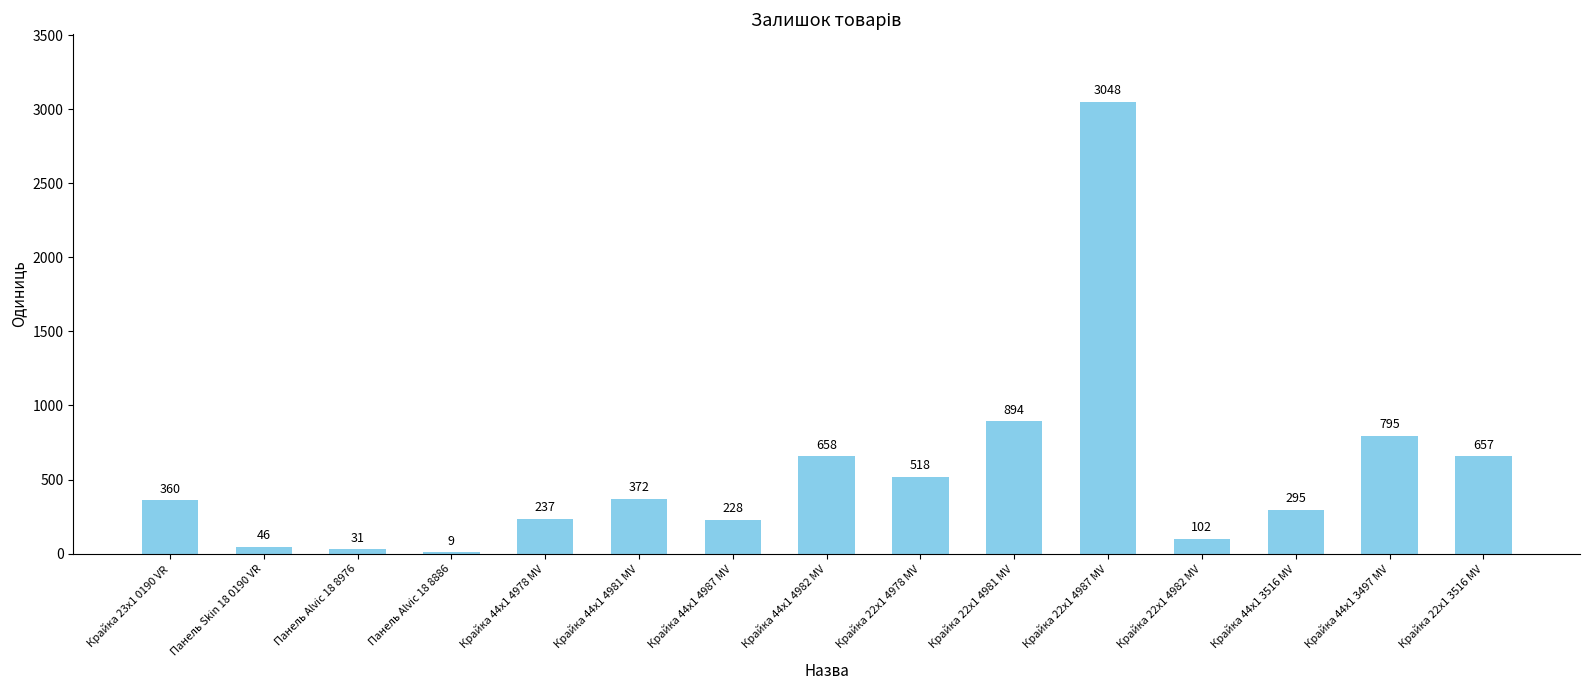

Which label corresponds to the largest value in the chart?

Крайка 22x1 4987 MV